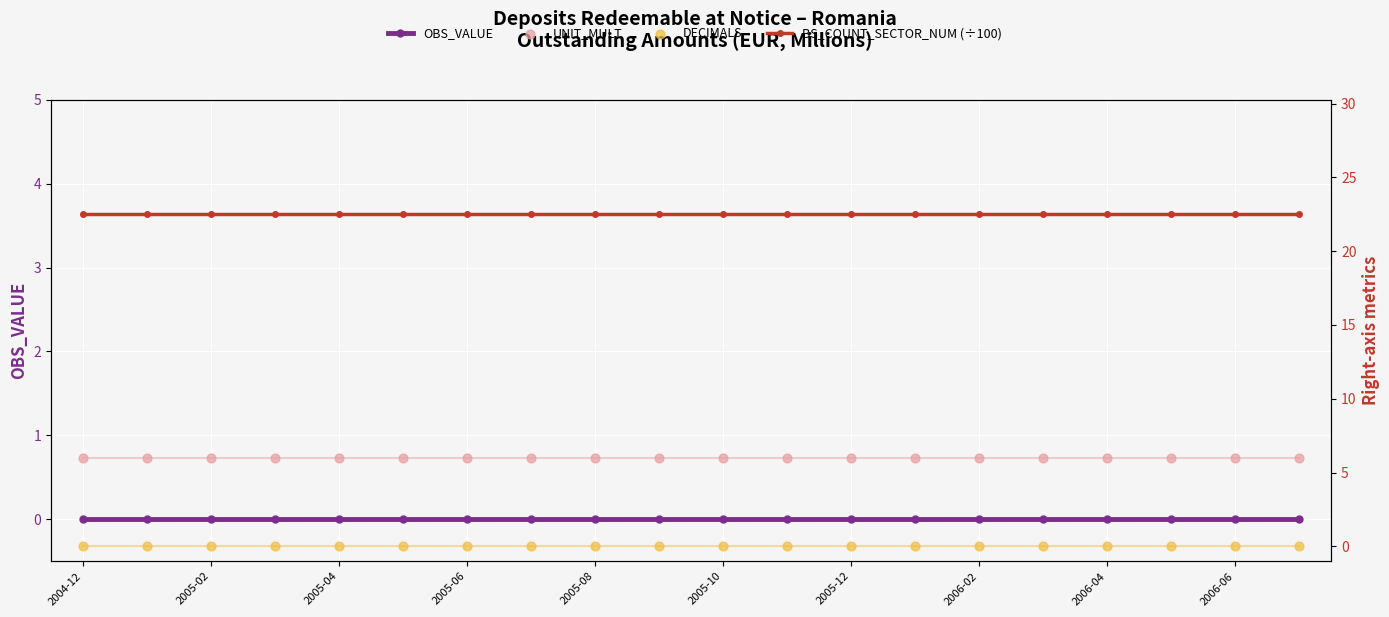

At which category is the sum across all series the highest?

2004-12